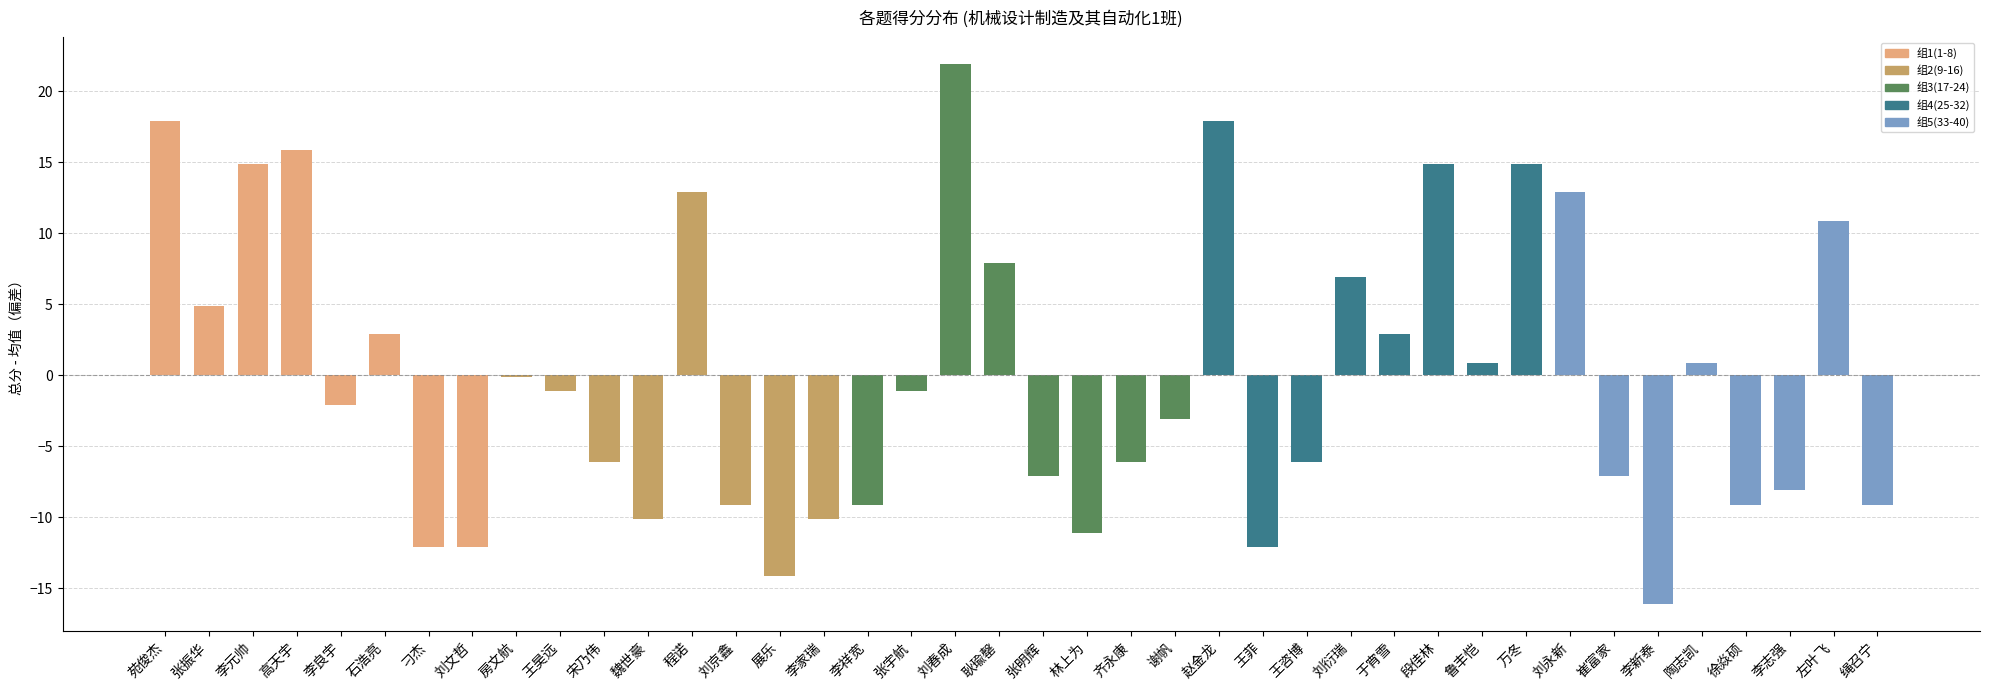

What is the sum of the values at 李祥宽 and 陶志凯?

-8.2